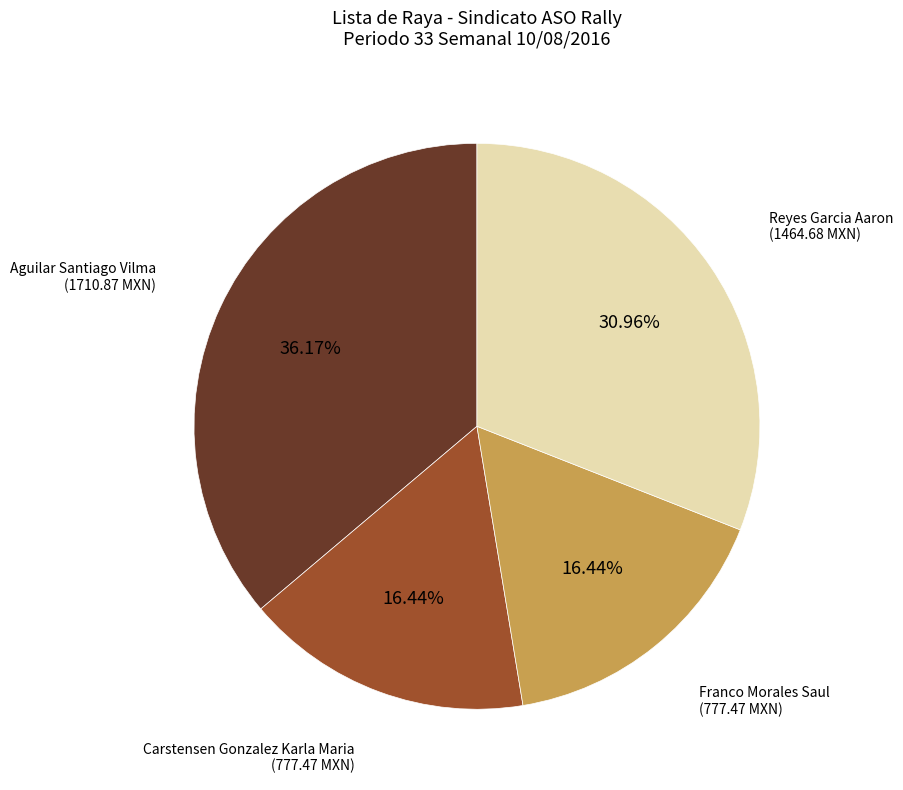

Is the sum of Carstensen Gonzalez Karla Maria and Aguilar Santiago Vilma greater than half?

Yes